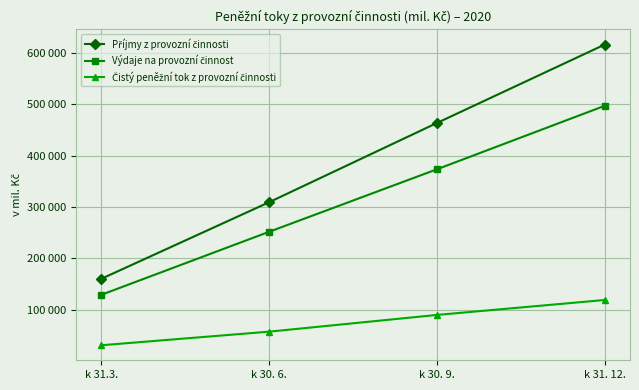

What are all the series names shown in the legend?

Příjmy z provozní činnosti, Výdaje na provozní činnost, Čistý peněžní tok z provozní činnosti